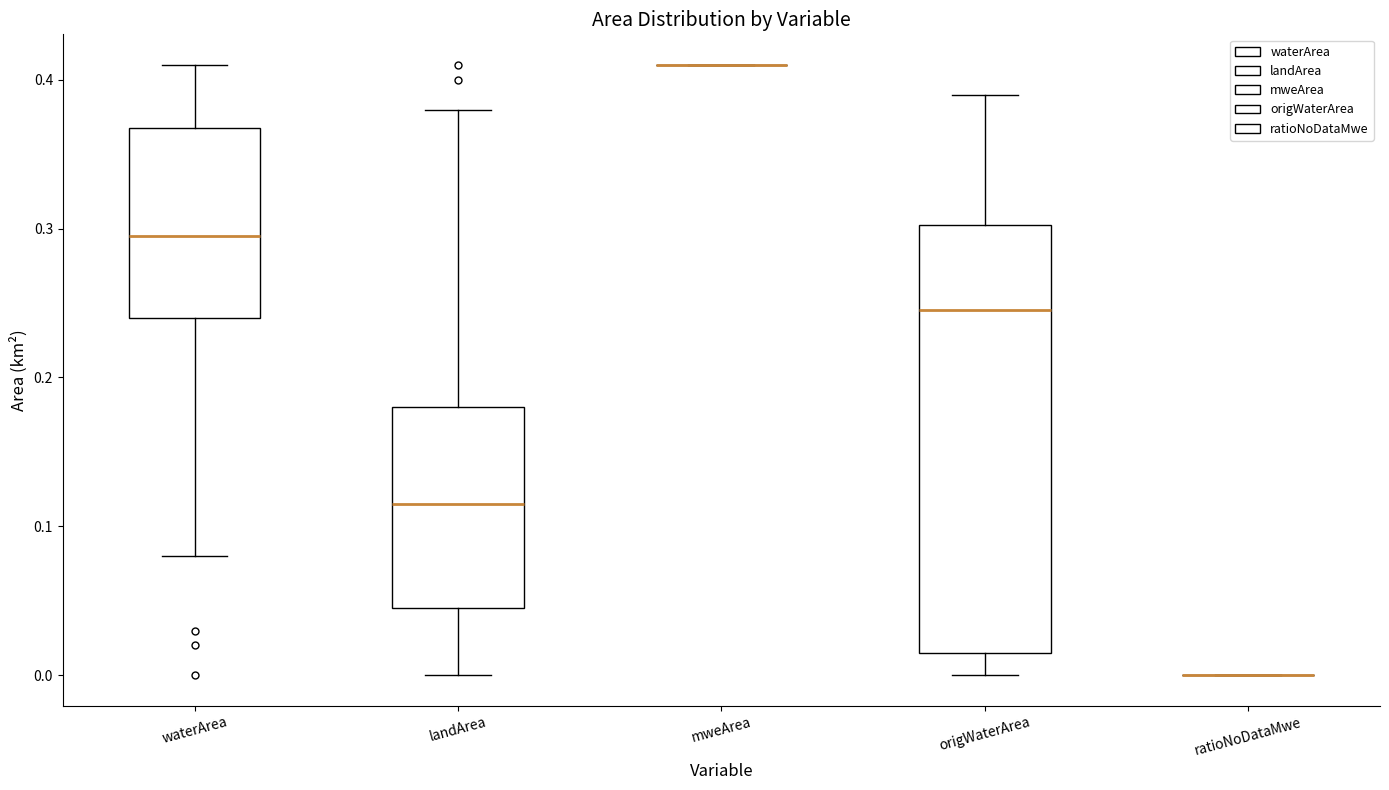

Reading left to right, read every box against the y-axis: the position of its median line, the range the box covers, and the ends of its whiskers. The values are not printed on the chart, so give them approximately, as read against the axis.

waterArea: median 0.30, box 0.24 to 0.37, whiskers 0.08 to 0.41
landArea: median 0.12, box 0.05 to 0.18, whiskers 0.00 to 0.38
mweArea: box collapsed to a line at 0.41, whiskers 0.41 to 0.41
origWaterArea: median 0.25, box 0.02 to 0.30, whiskers 0.00 to 0.39
ratioNoDataMwe: box collapsed to a line at 0.00, whiskers 0.00 to 0.00